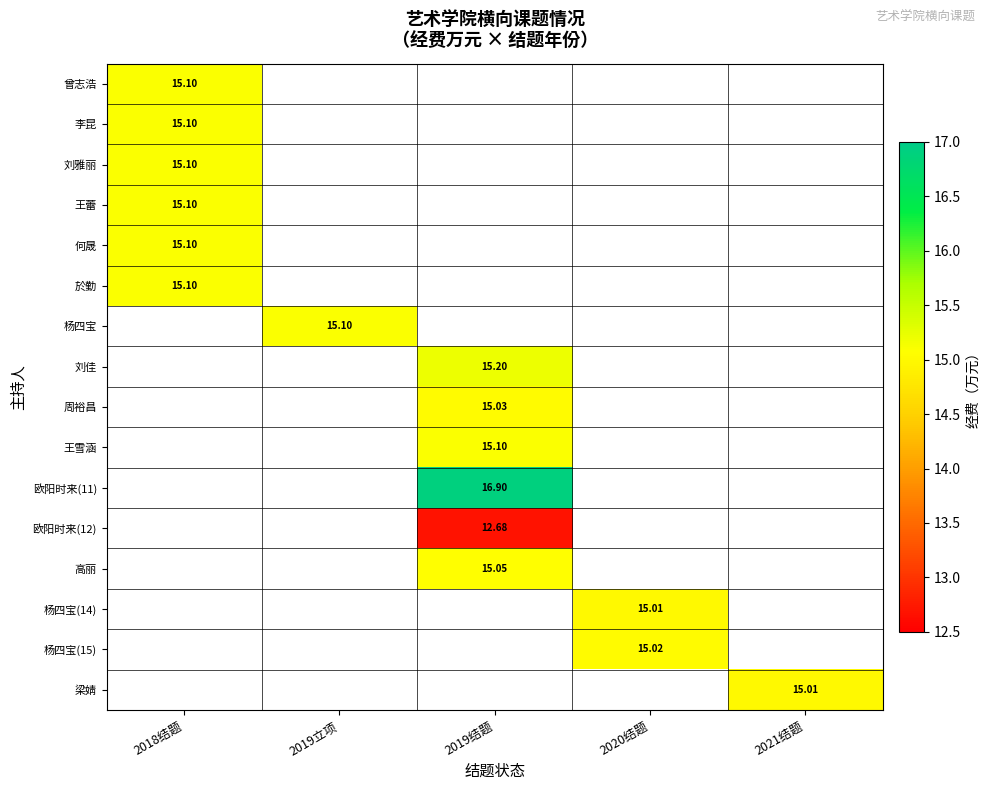

How many distinct data groups are displayed?

16